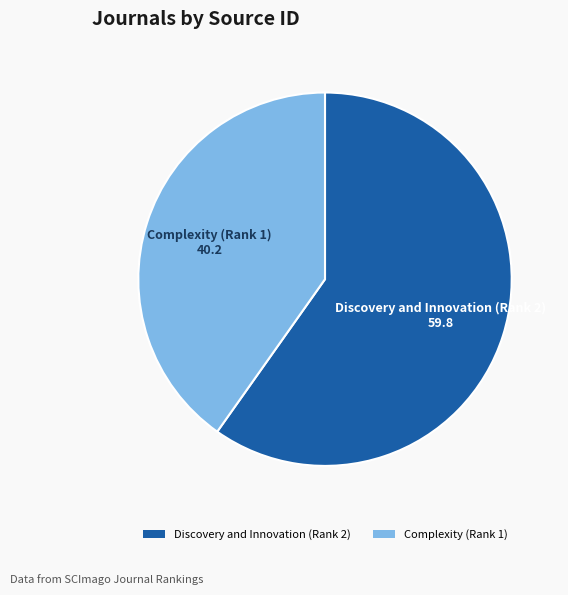

Between Complexity (Rank 1) and Discovery and Innovation (Rank 2), which is larger?

Discovery and Innovation (Rank 2)